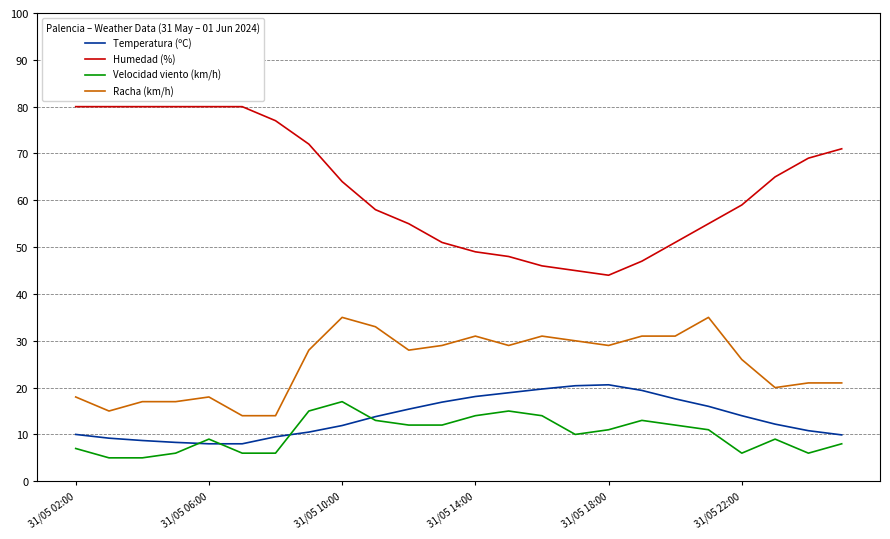

True or false: Temperatura (ºC) and Racha (km/h) cross at least once.

False